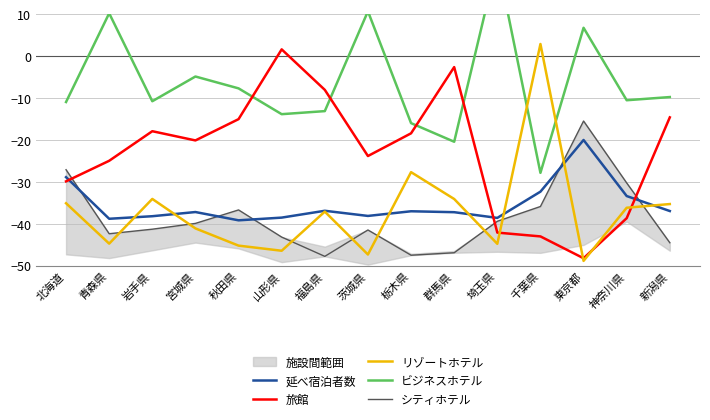

Is it true that 延べ宿泊者数 equals -51.8 at 群馬県?

False